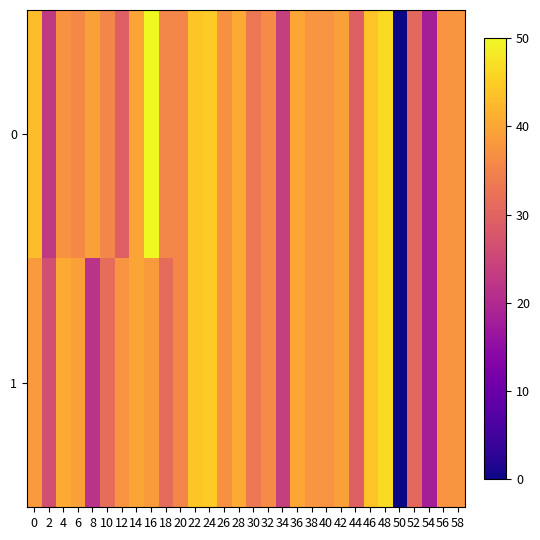

Reading right to left, extract all data points from this chart.

0: 58=37.5	56=37.5	54=18.0	52=30.7	50=0.0	48=46.6	46=43.6	44=29.3	42=39.2	40=37.3	38=37.6	36=39.9	34=23.8	32=36.2	30=33.2	28=40.6	26=36.9	24=44.5	22=44.0	20=35.5	18=35.5	16=50.0	14=39.7	12=29.3	10=35.5	8=39.2	6=35.9	4=37.1	2=22.7	0=42.8
1: 58=37.5	56=37.5	54=18.0	52=30.7	50=0.0	48=46.6	46=43.6	44=29.3	42=39.2	40=37.3	38=37.6	36=39.9	34=23.8	32=36.2	30=33.2	28=40.6	26=36.9	24=44.5	22=44.0	20=35.5	18=31.4	16=38.4	14=39.8	12=37.3	10=31.6	8=21.6	6=39.2	4=40.5	2=26.5	0=38.3